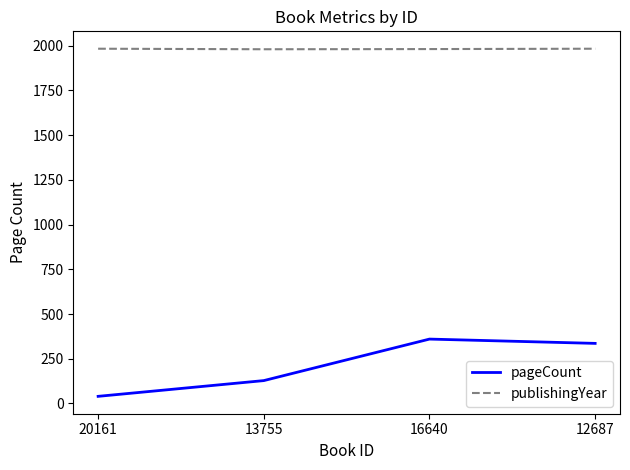

Which series has the largest range (max minus min)?

pageCount